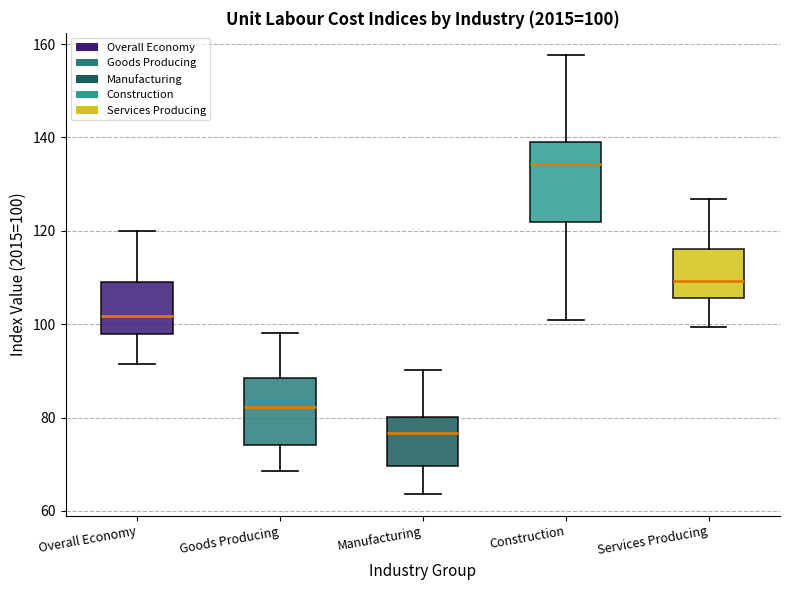

Which box is the tallest, from its lower edge to its upper edge?

Construction